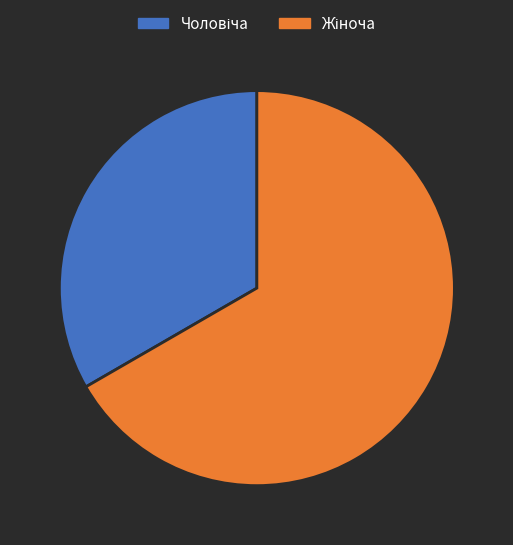

Is there a majority slice in this chart?

Yes